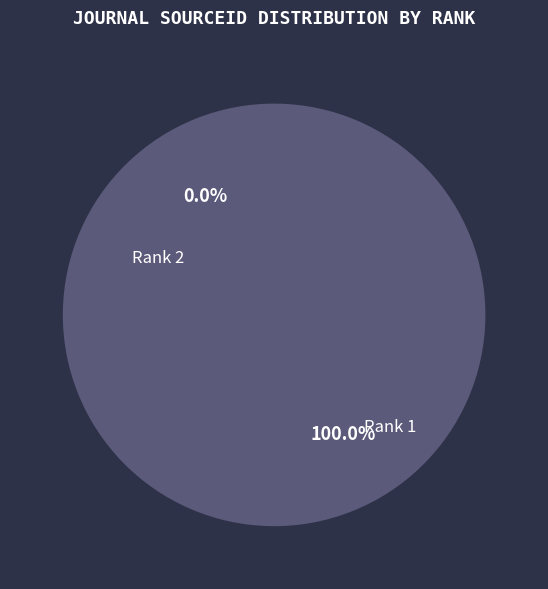

Is there a majority slice in this chart?

Yes